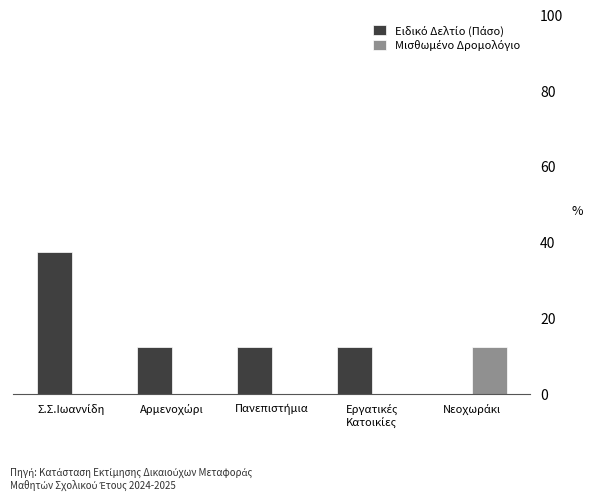

What is the greatest value displayed?

37.5